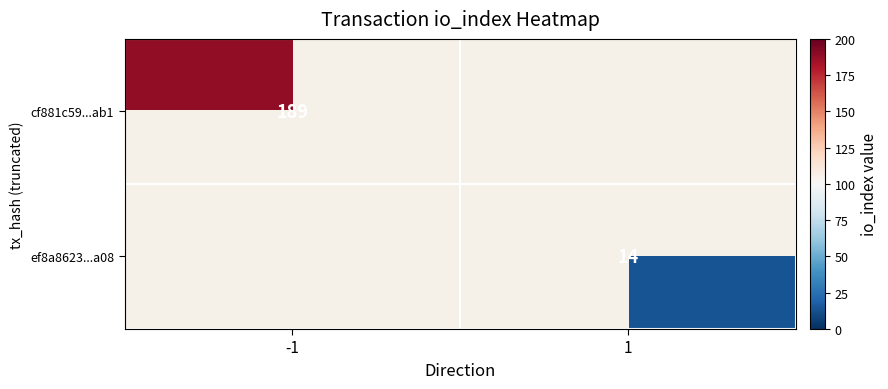

The value of cf881c59...ab1 at -1 is 126. True or false?

False